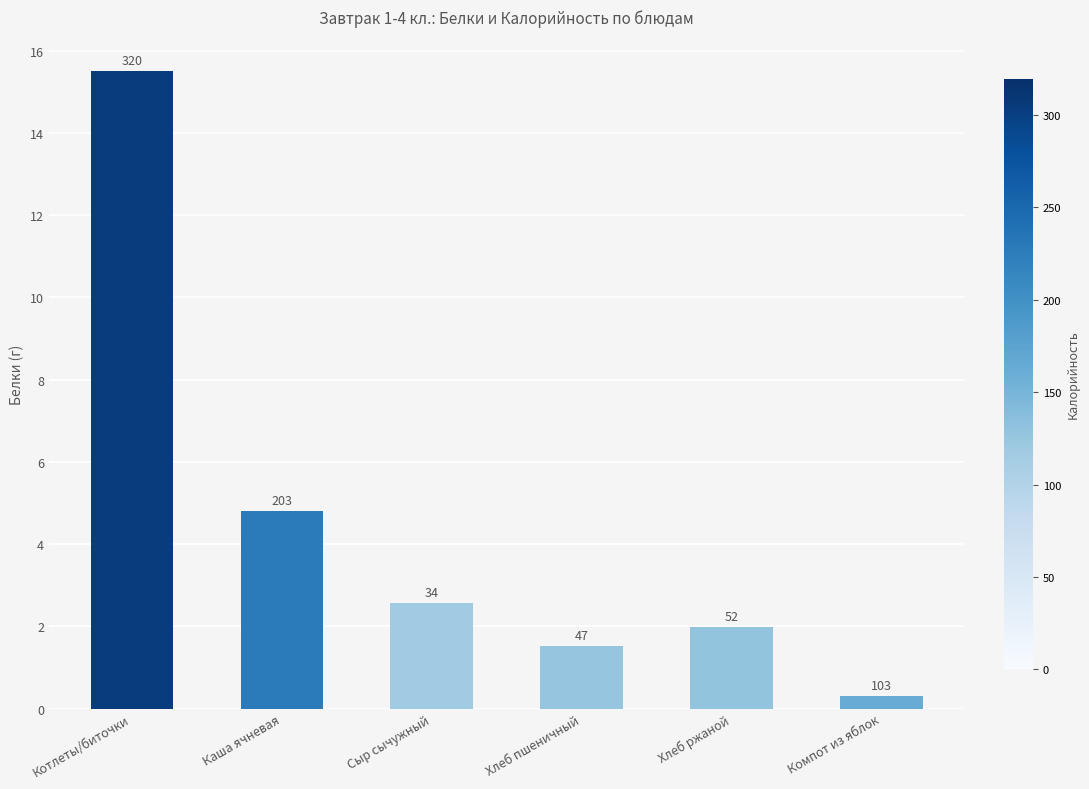

Which has a higher value, Сыр сычужный or Хлеб ржаной?

Сыр сычужный